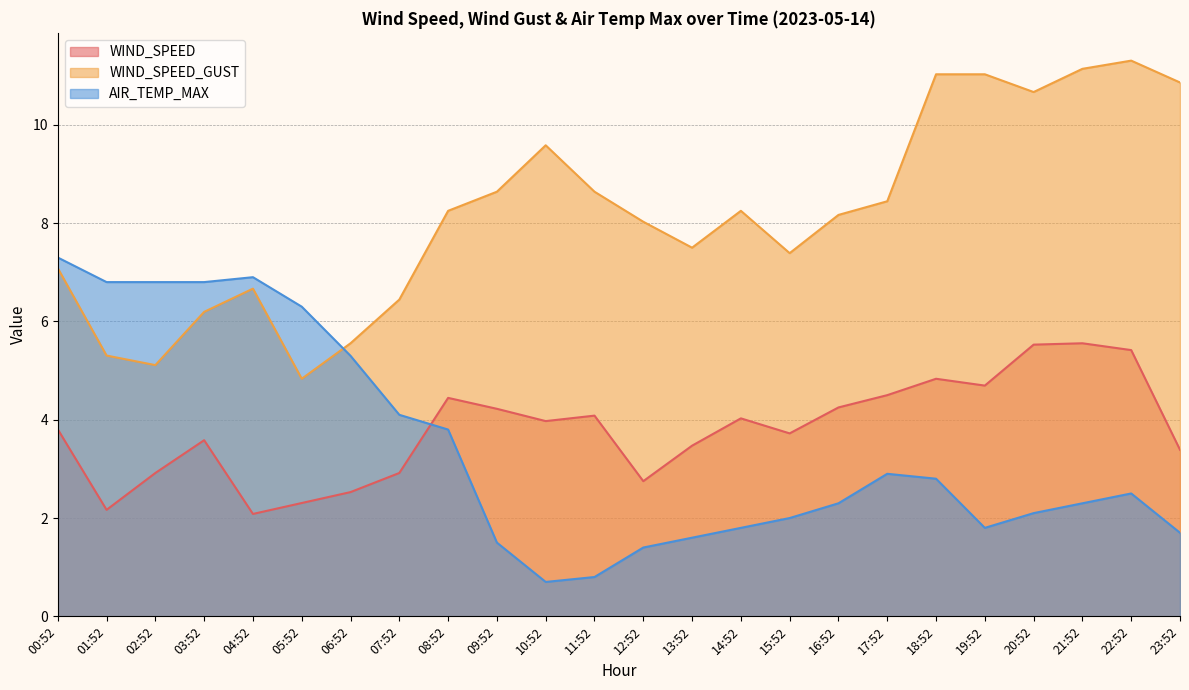

What is the sum of the WIND_SPEED values at 02:52 and 22:52?

8.3